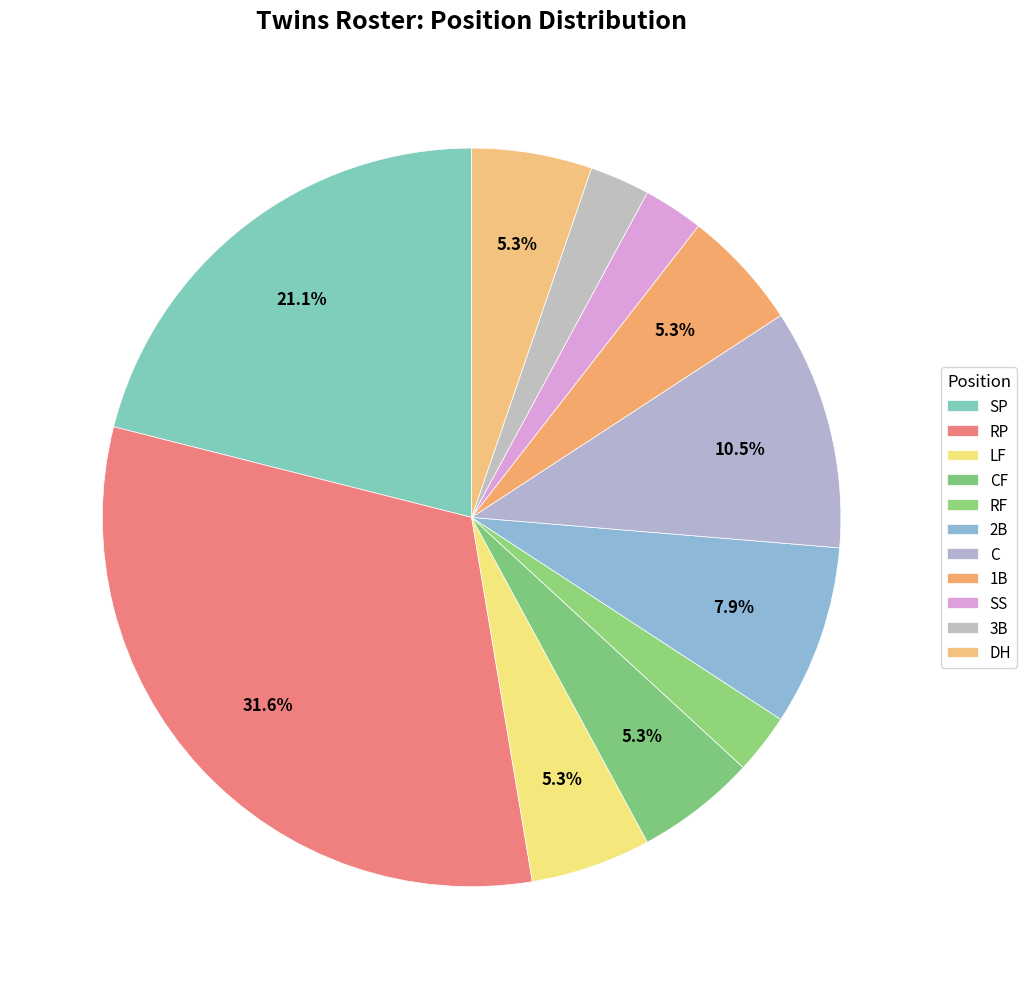

Count the number of slices in the pie.

11